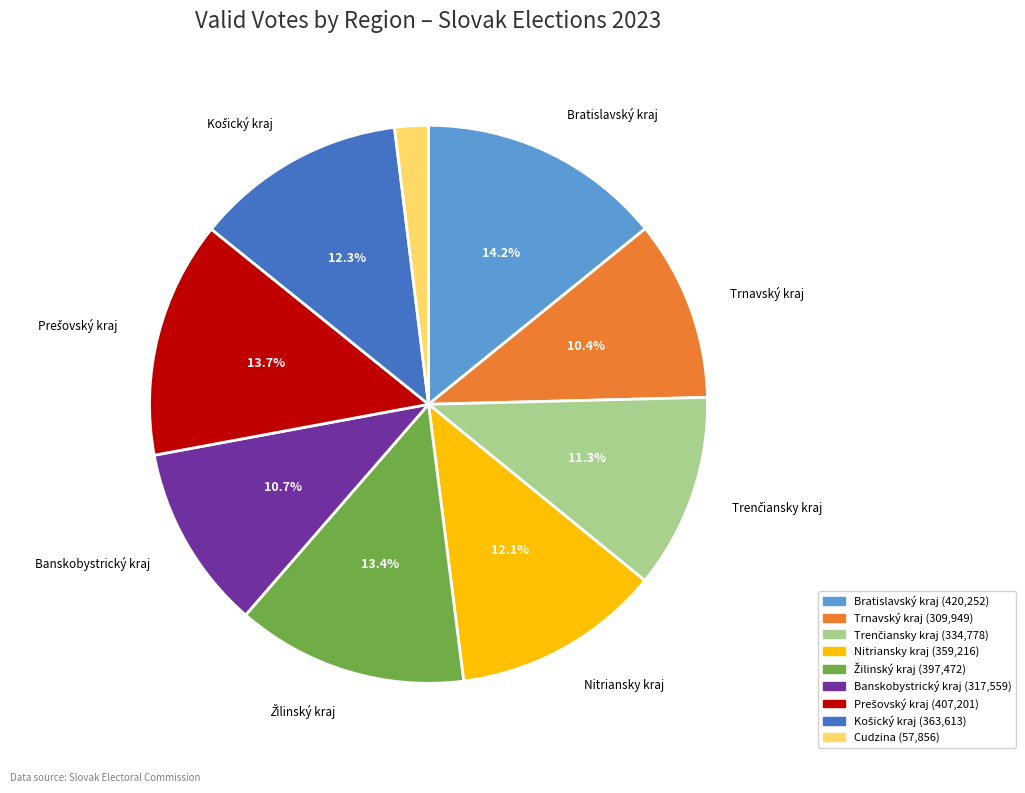

Does any single category account for the majority?

No